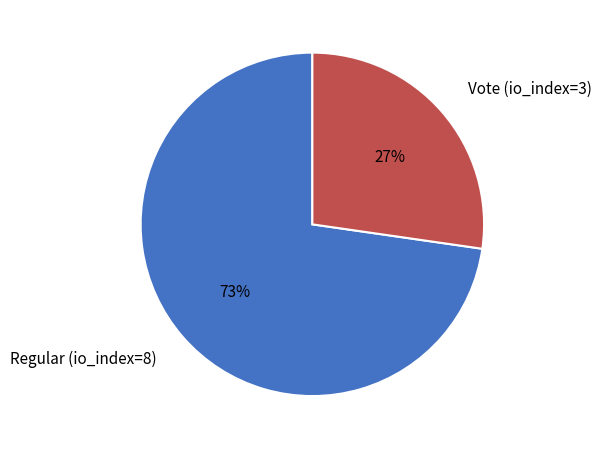

To the nearest percent, what is the average slice percentage?

50%